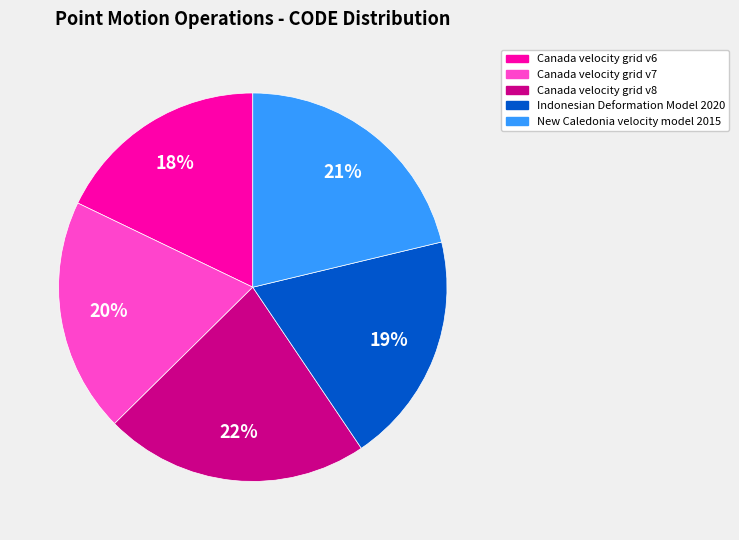

Does Canada velocity grid v8 represent more than half of the total?

No